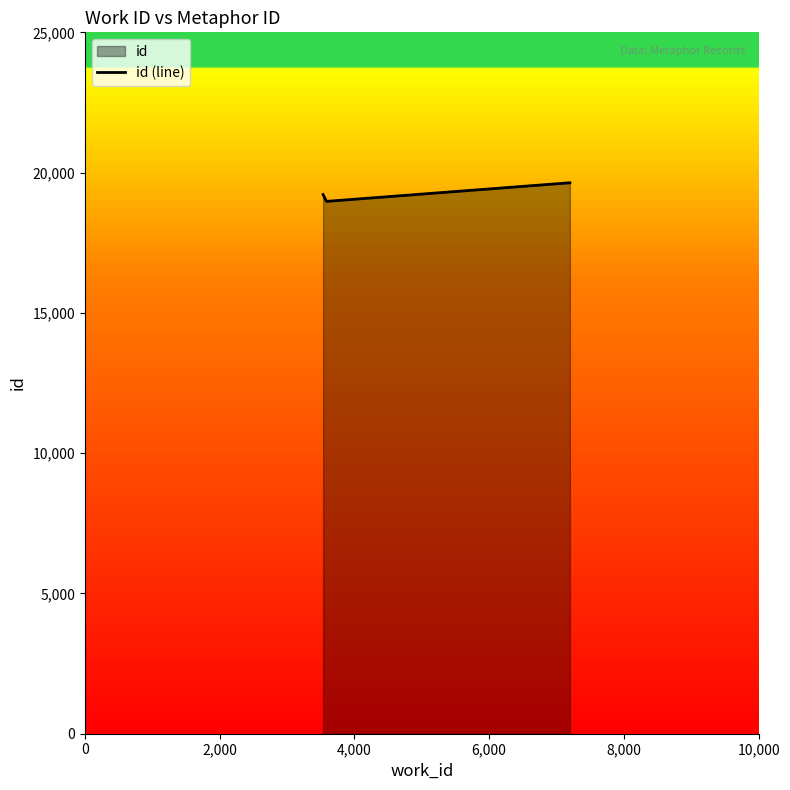

What is the greatest value displayed?

19638